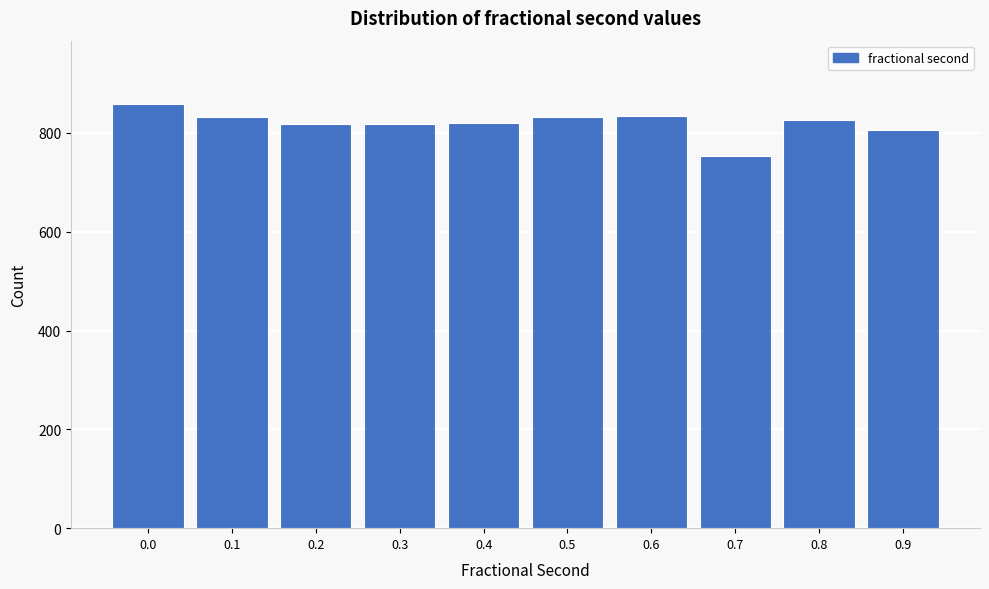

What is the maximum value shown in the chart?

858